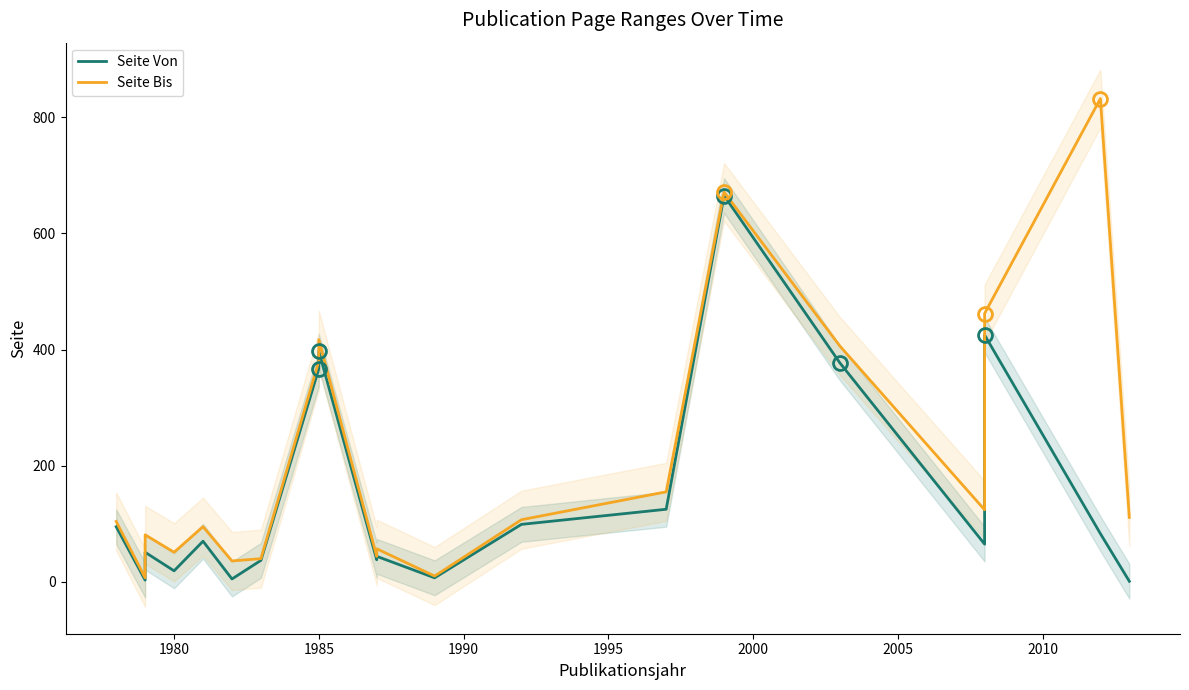

What are all the series names shown in the legend?

Seite Von, Seite Bis